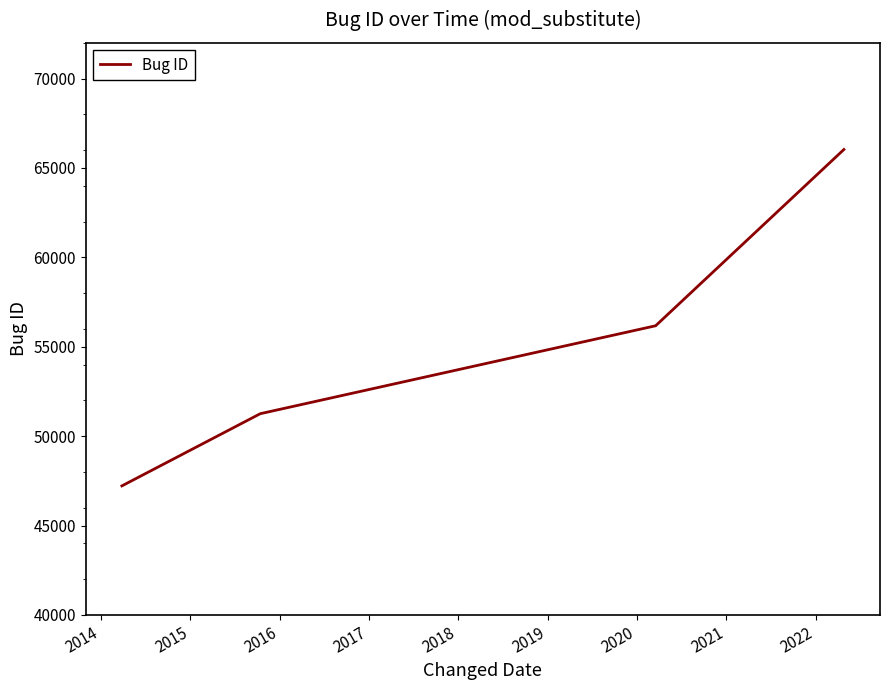

What is the maximum value shown in the chart?

66034